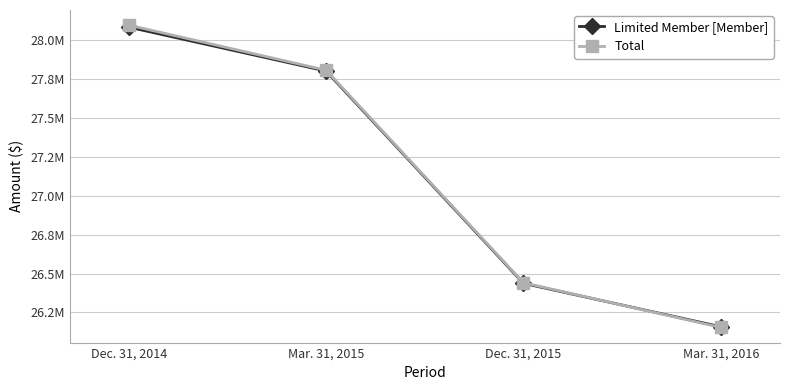

True or false: Limited Member [Member] has a value of 41433009 at Dec. 31, 2015.

False